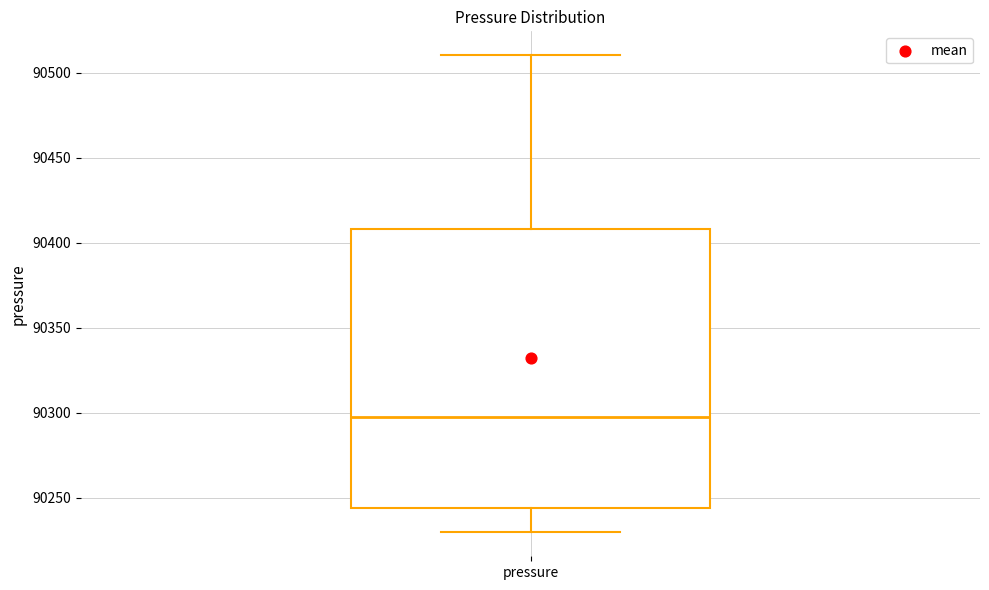

Where is the upper edge of the box for pressure on the y-axis? The values are not printed on the chart, so give them approximately, as read against the axis.

90410